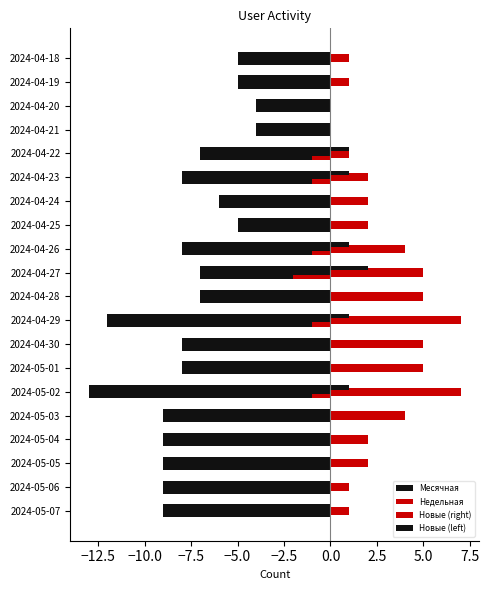

What is the difference between the second highest and second lowest values in the Месячная series?

8